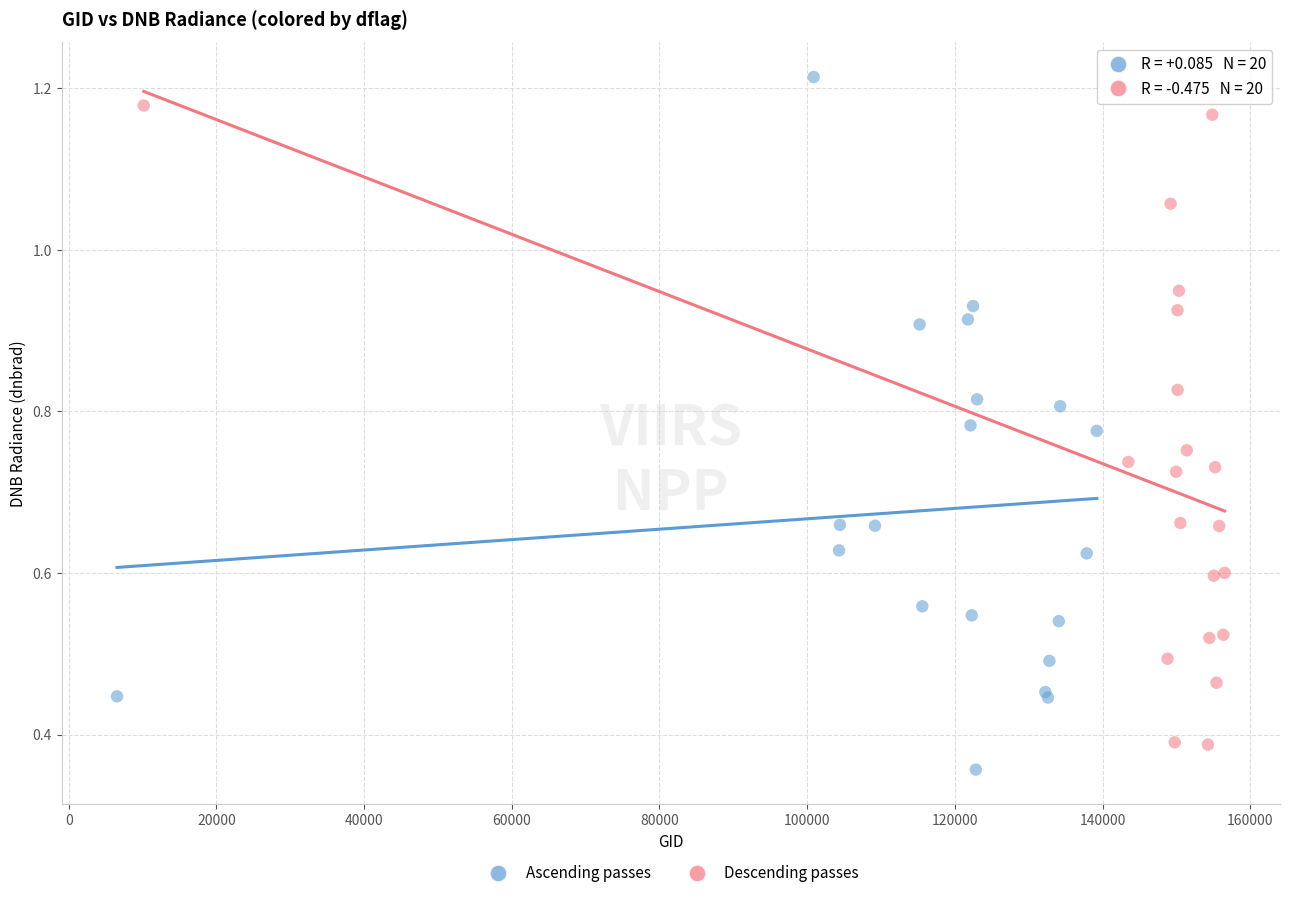

Which series contains the highest Y value?

Ascending passes